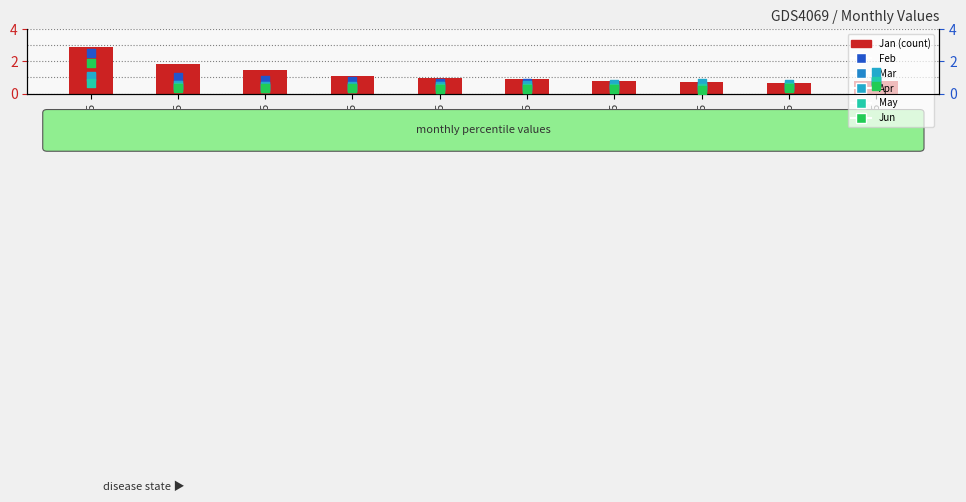

Which series has the largest Y range (max minus min)?

Jan (bar)